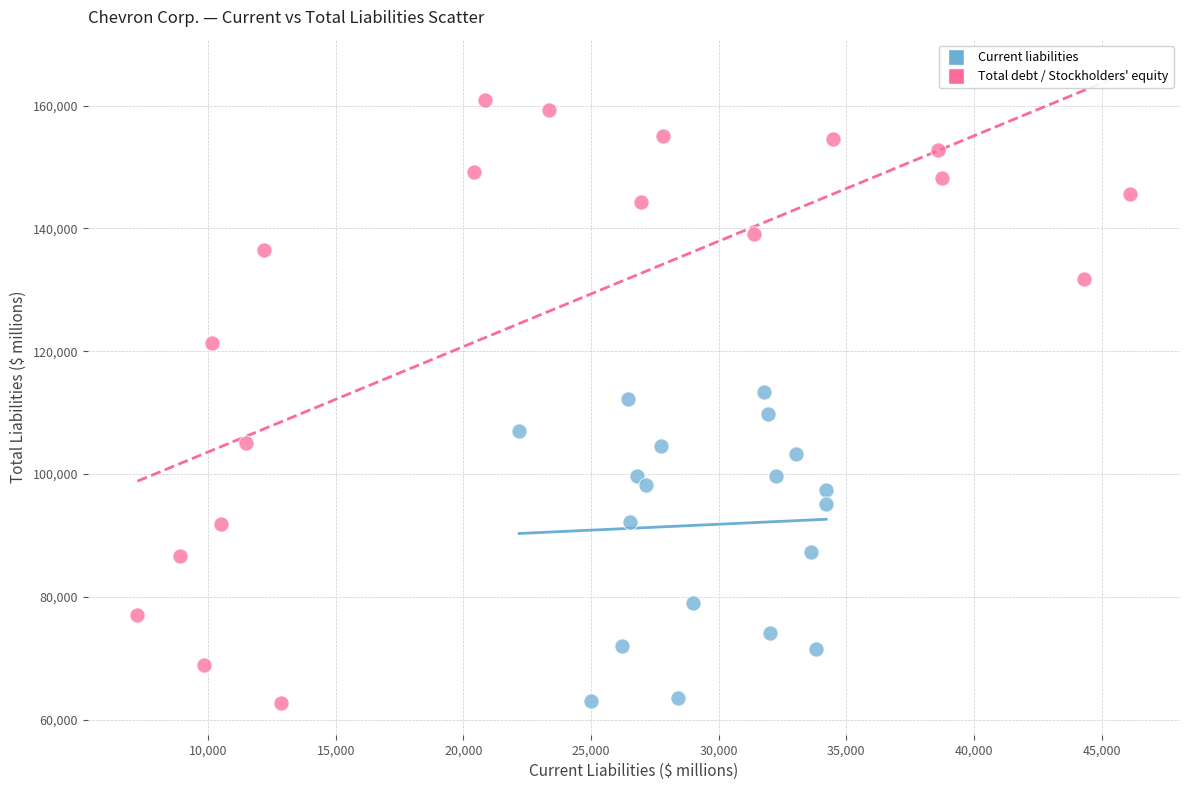

Which series has the largest Y range (max minus min)?

Total debt / Stockholders' equity